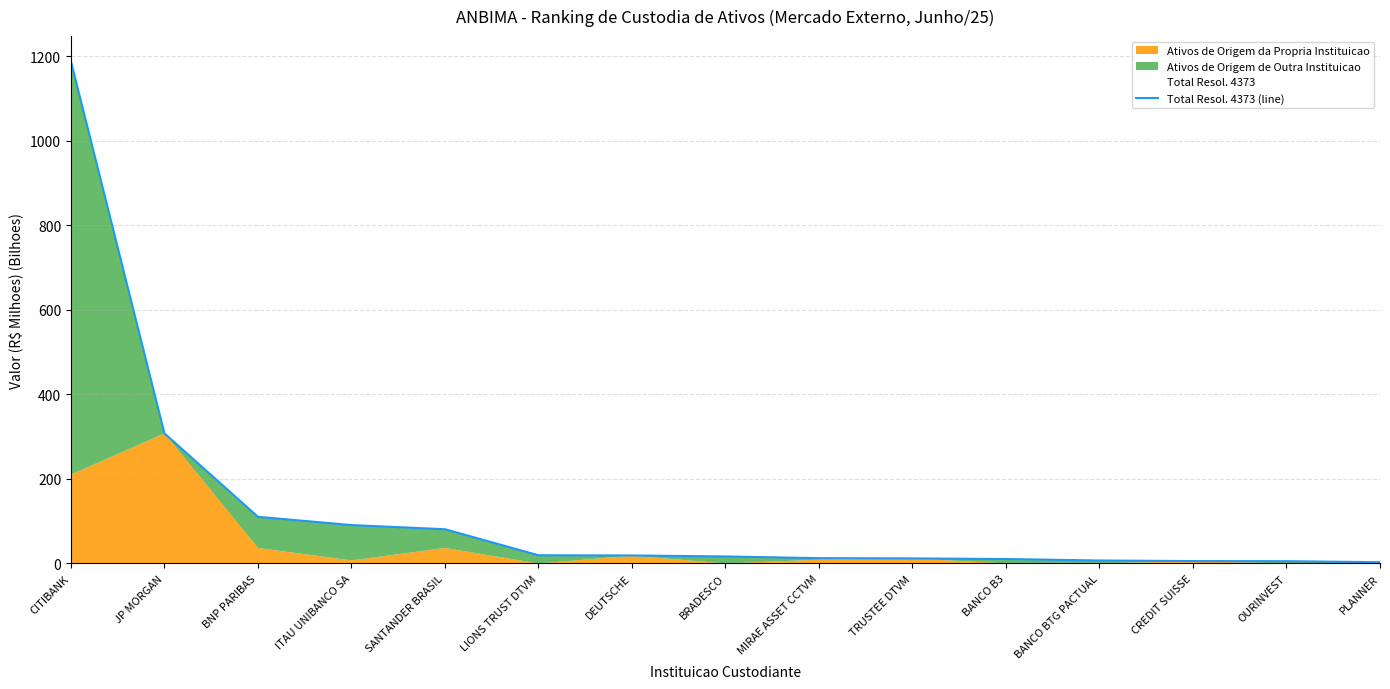

What is the maximum value shown in the chart?

1188.2